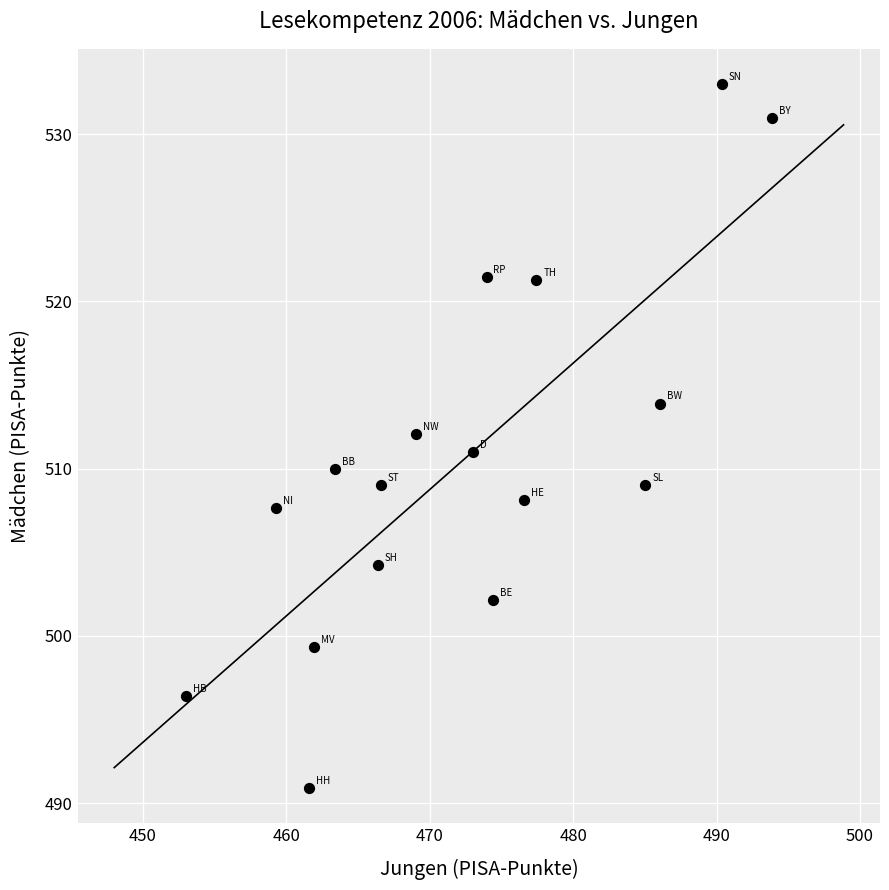

What is the range of Y values (max minus min)?

42.1